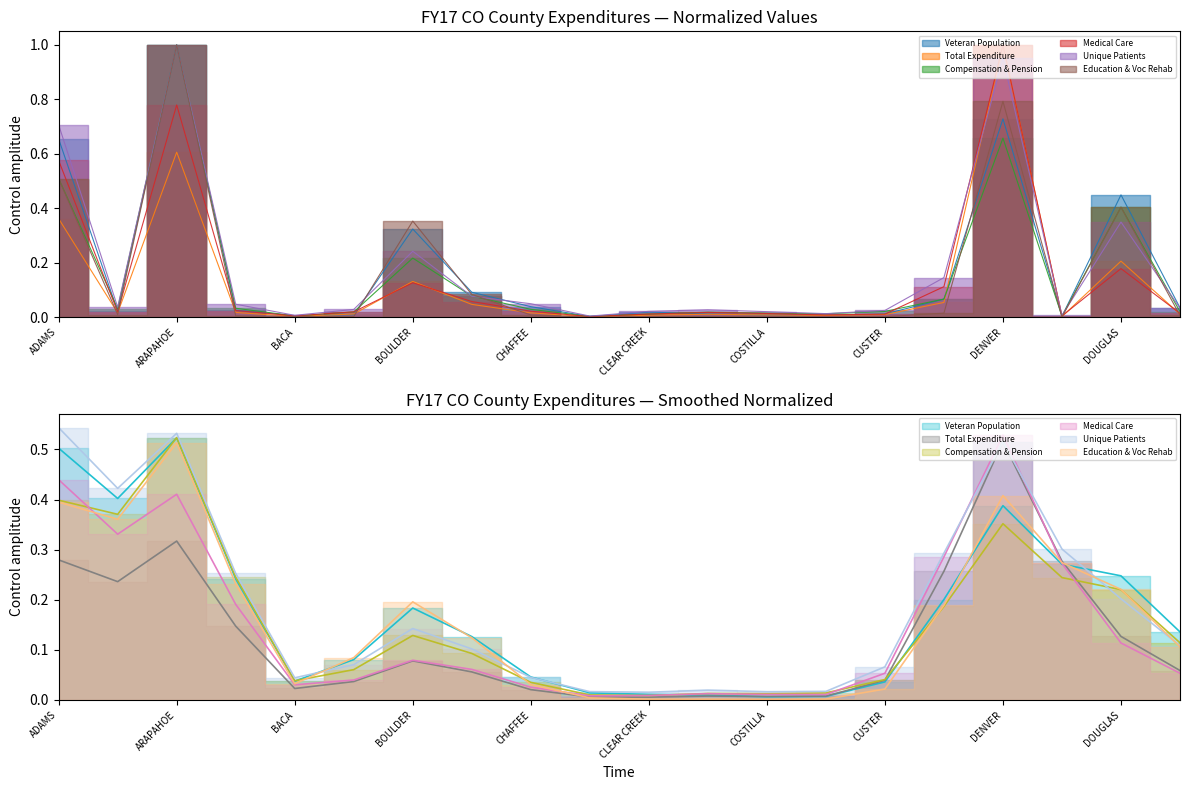

How many intersections are there between Total Expenditure and Veteran Population?

6